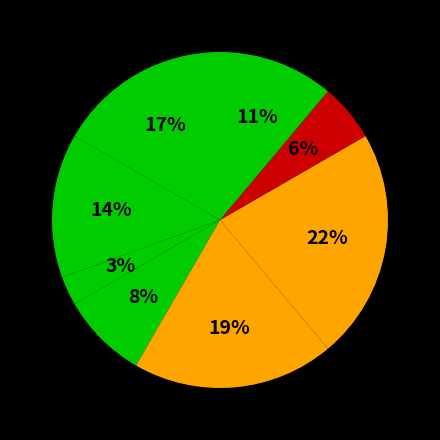

How many slices are in this pie chart?

8